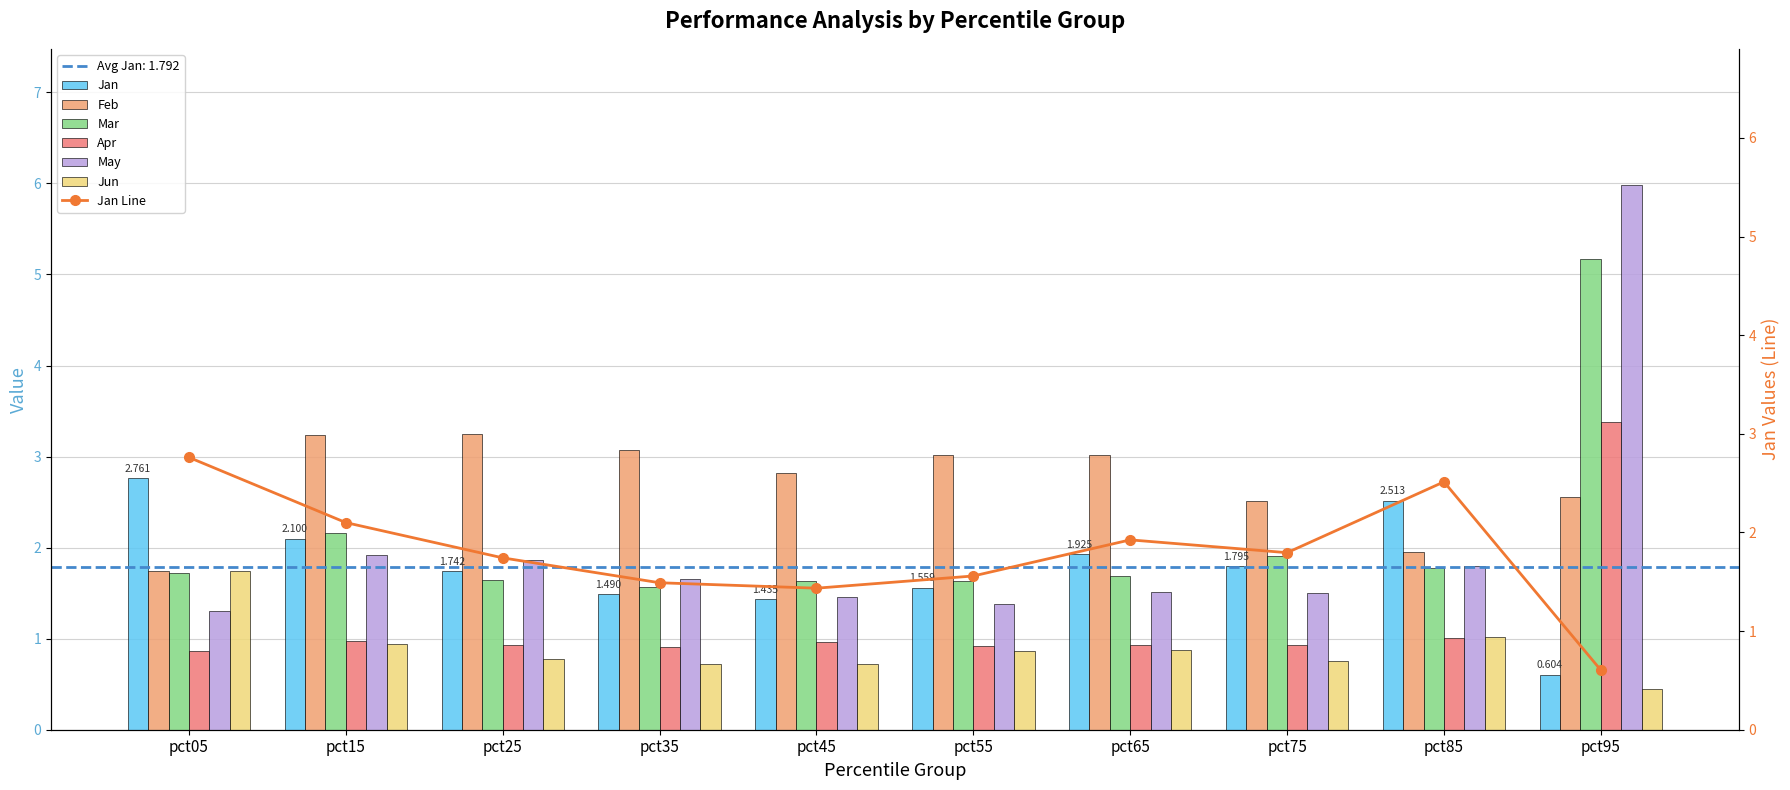

What is the difference between the maximum and minimum values in the Jun series?

1.3